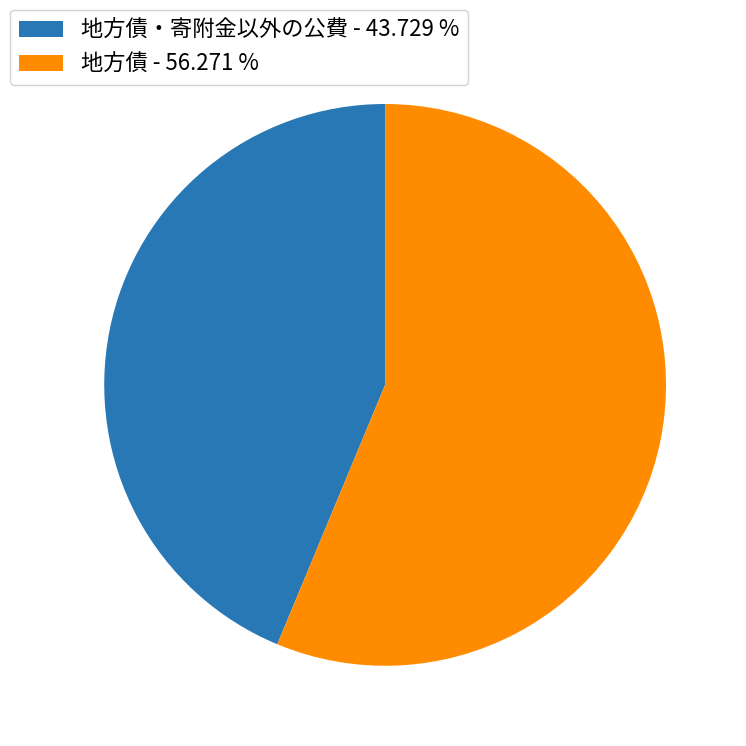

Which slice is the smallest?

地方債・寄附金以外の公費 - 43.729 %